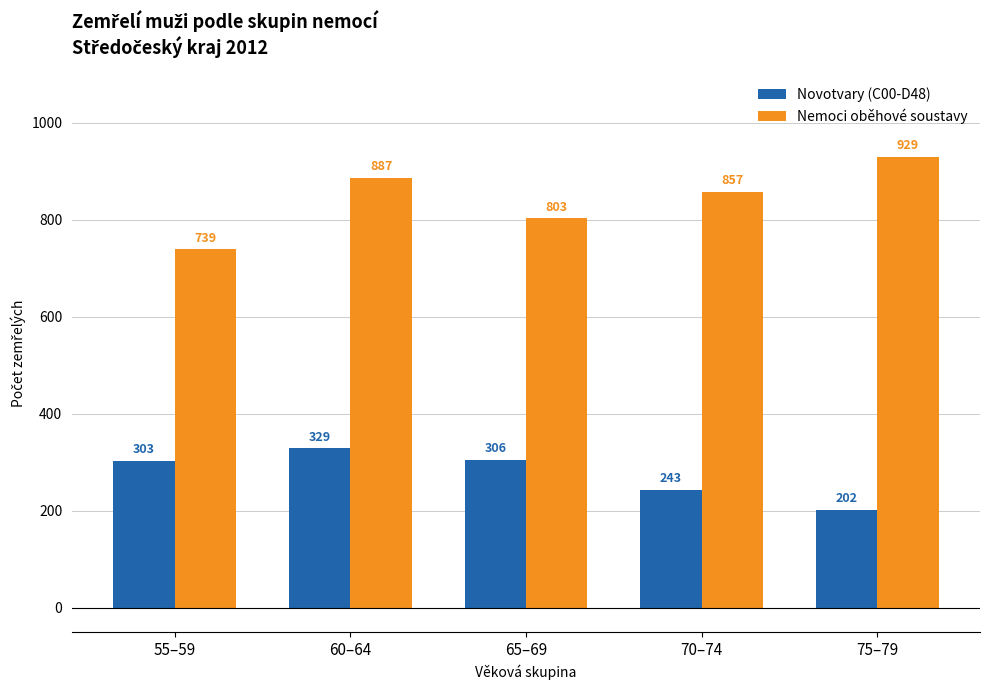

Which series has the widest spread of values?

Nemoci oběhové soustavy